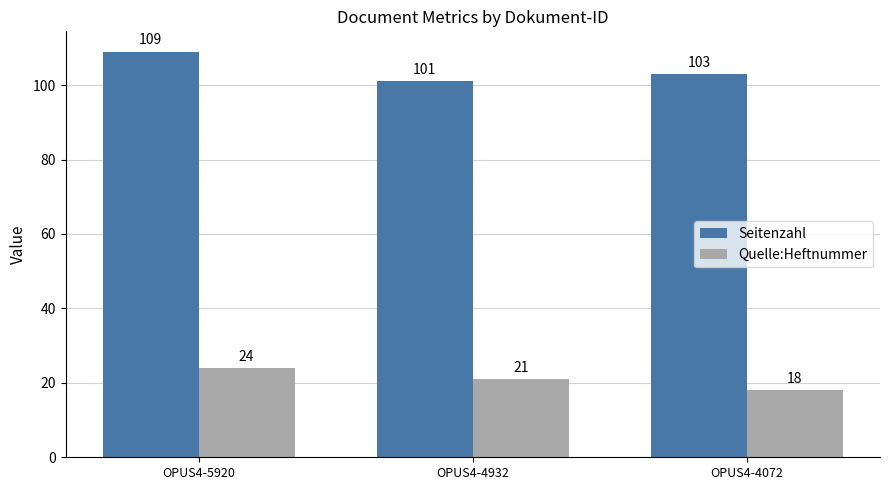

What is the sum of the Quelle:Heftnummer values at OPUS4-4932 and OPUS4-4072?

39